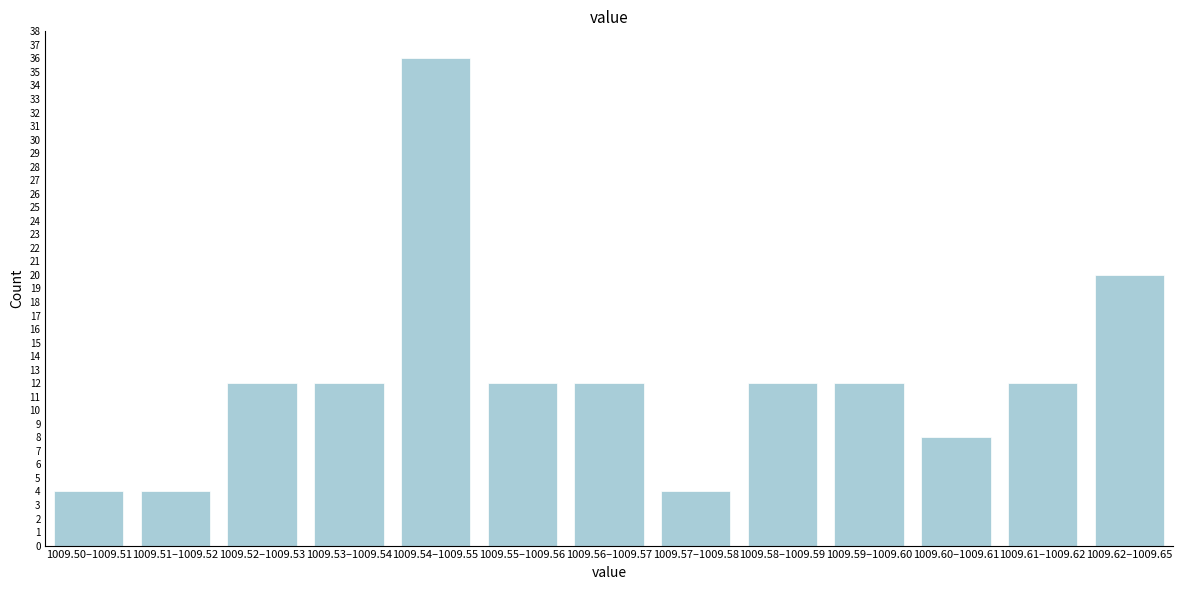

Reading left to right, list all the values displayed in this chart.

1009.50–1009.51=4	1009.51–1009.52=4	1009.52–1009.53=12	1009.53–1009.54=12	1009.54–1009.55=36	1009.55–1009.56=12	1009.56–1009.57=12	1009.57–1009.58=4	1009.58–1009.59=12	1009.59–1009.60=12	1009.60–1009.61=8	1009.61–1009.62=12	1009.62–1009.65=20